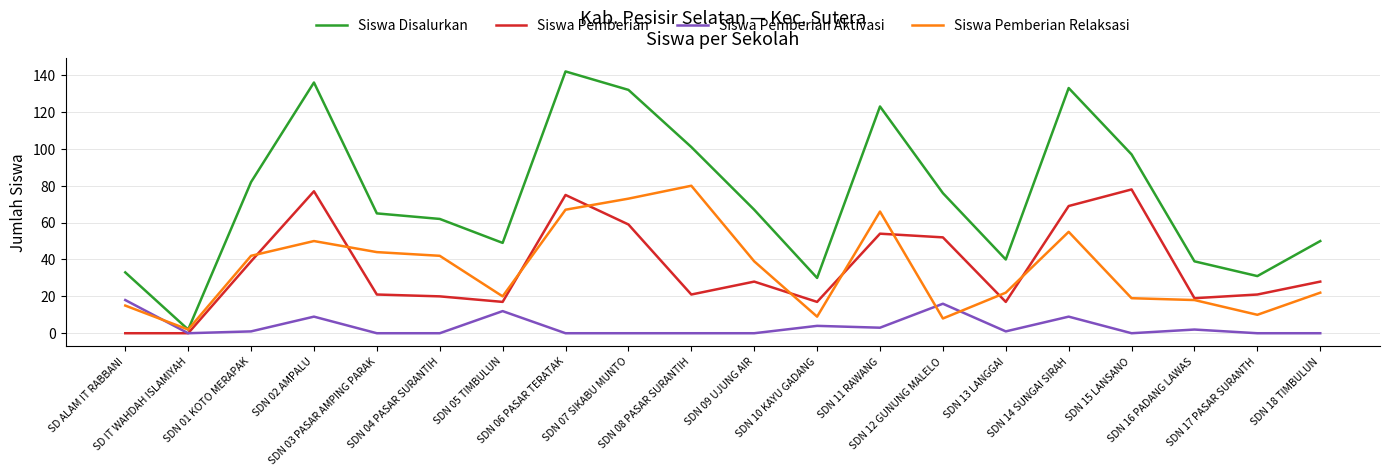

How many lines are shown in the chart?

4